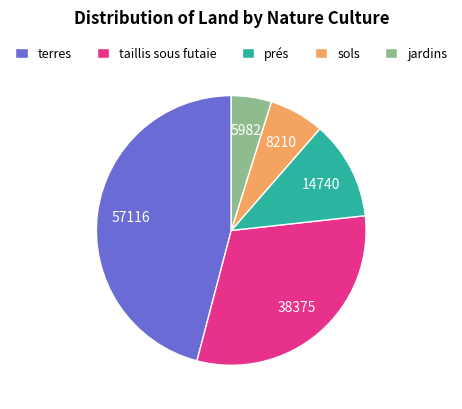

Combined, do sols and jardins account for over 50%?

No